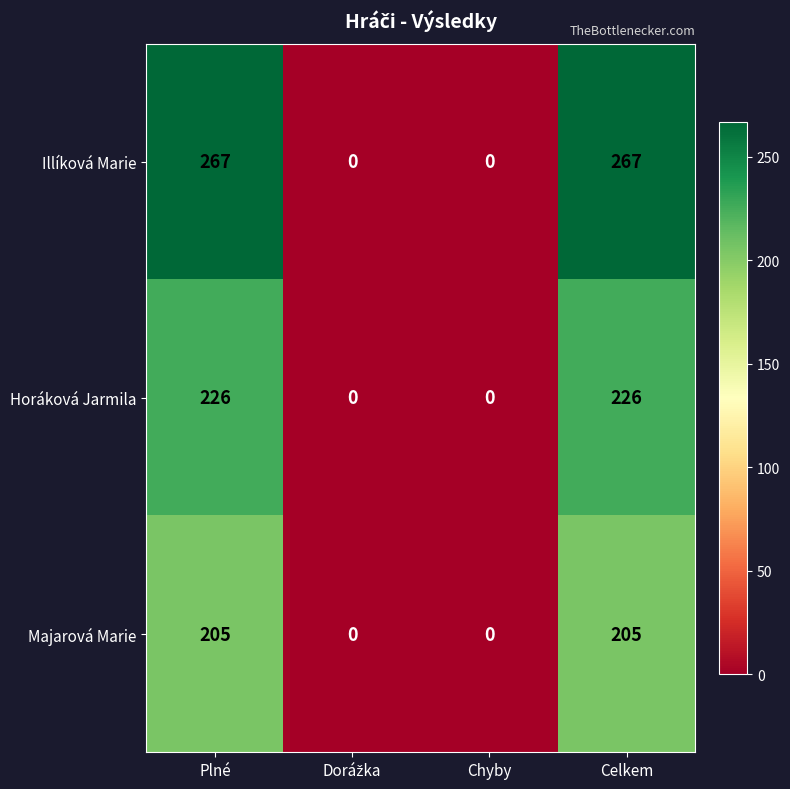

Is it true that Majarová Marie equals 95 at Celkem?

False